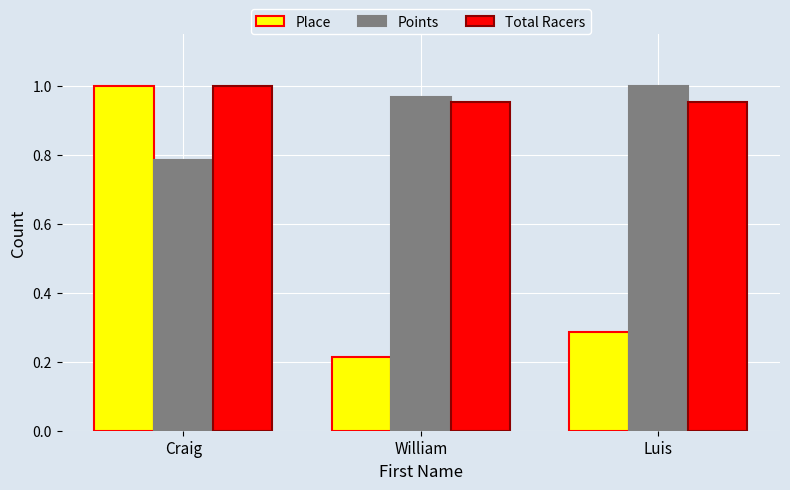

At which label is Place closest to 0?

William